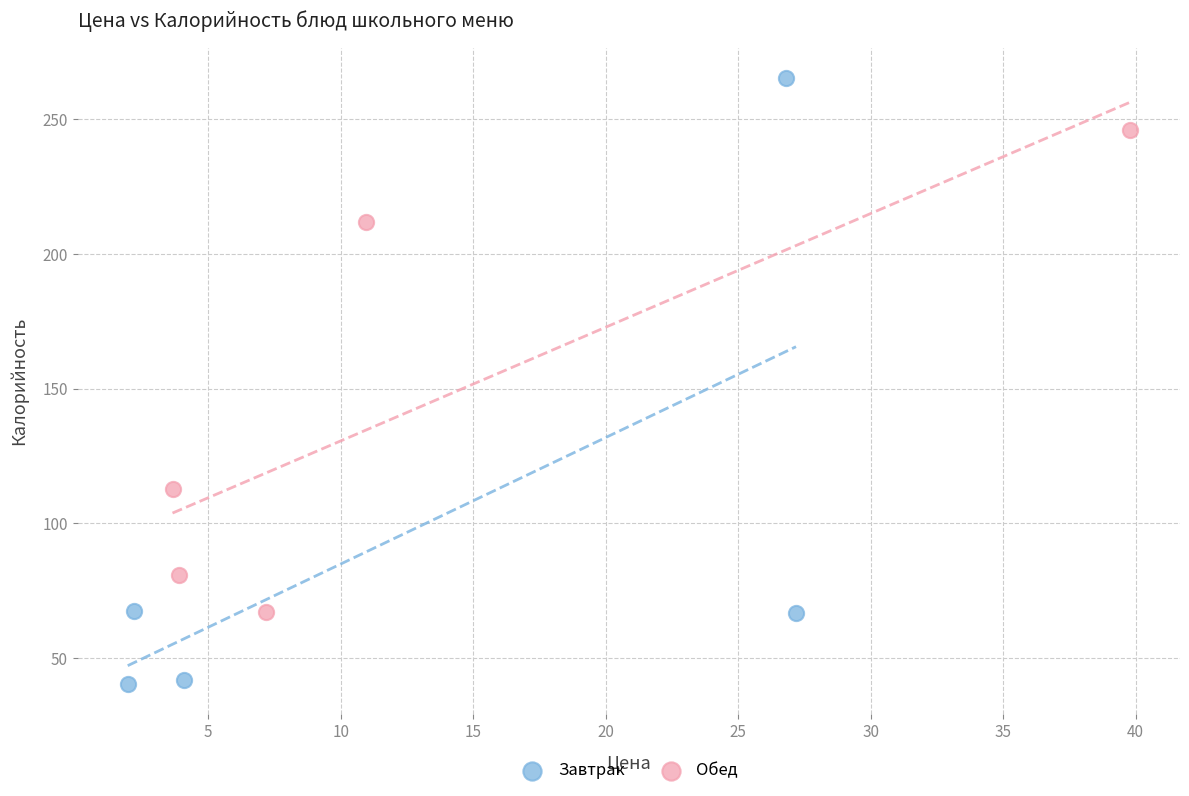

Which series has the widest spread of Y values?

Завтрак